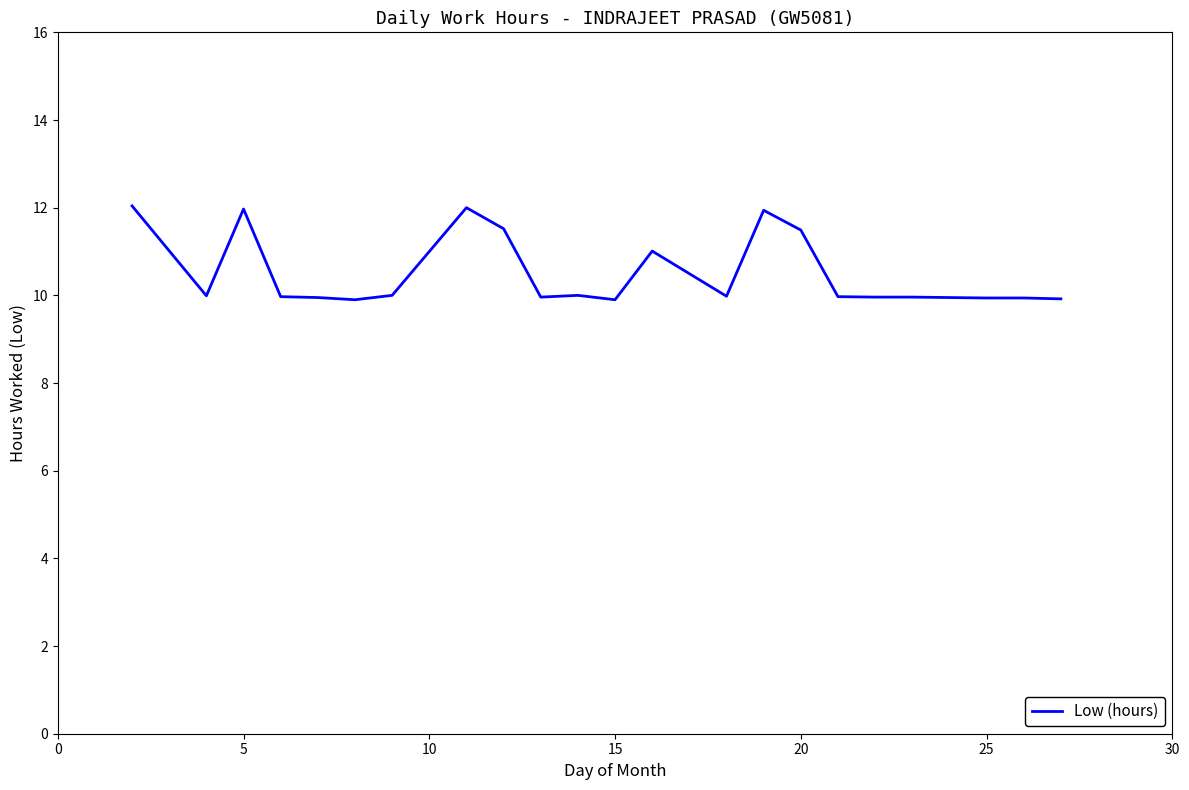

How many lines are shown in the chart?

1